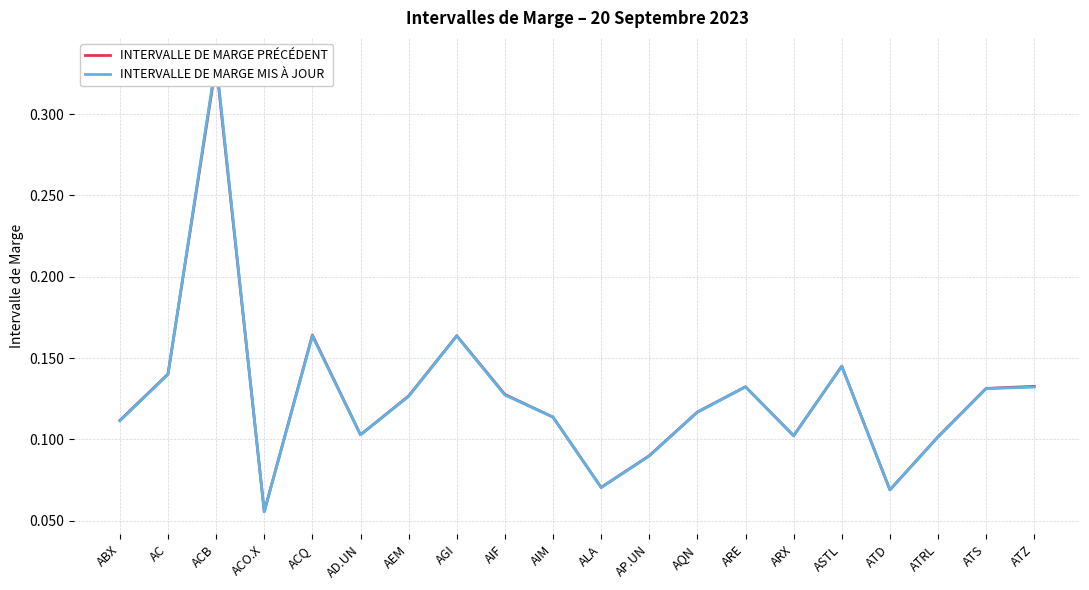

How many distinct data groups are displayed?

2